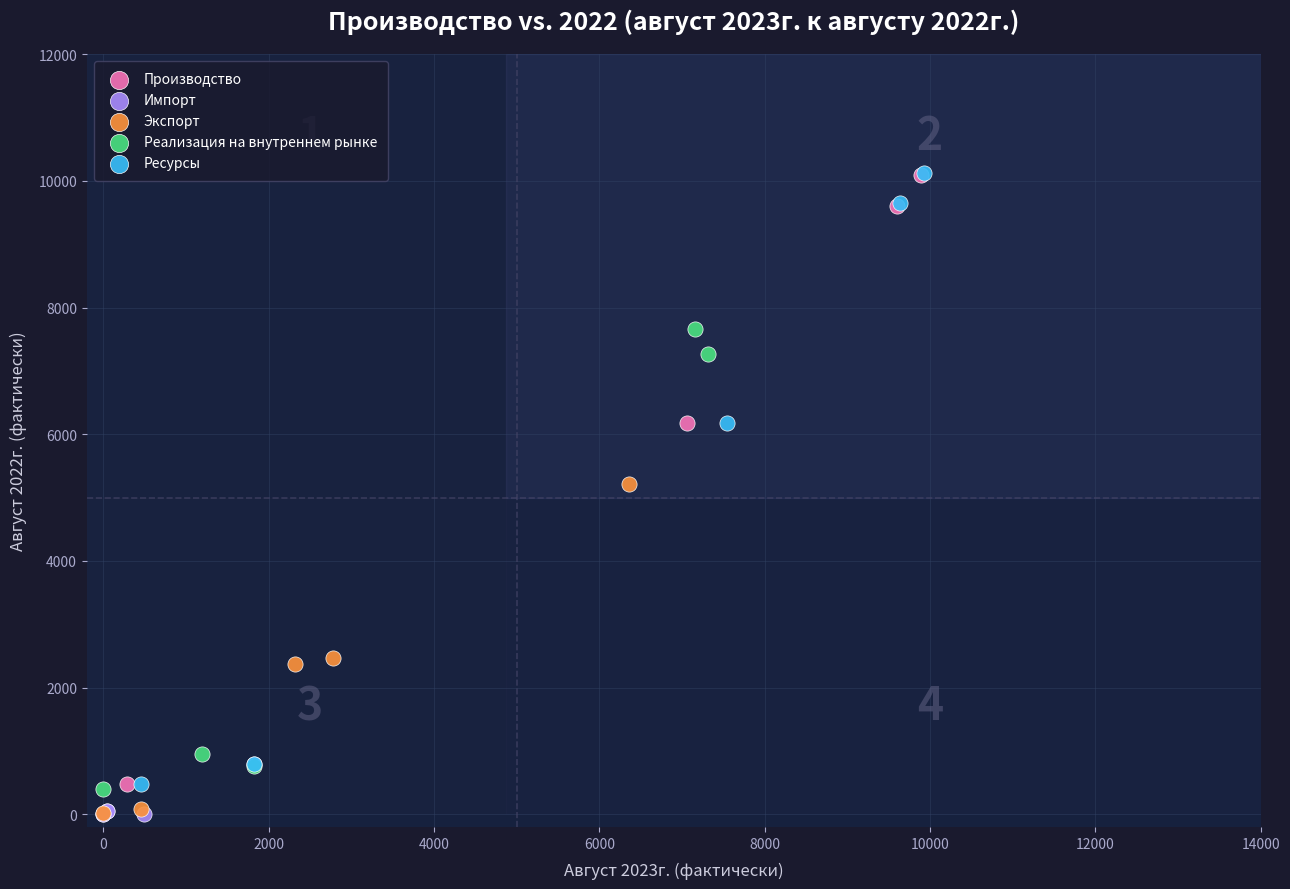

What are all the series names shown in the legend?

Производство, Импорт, Экспорт, Реализация на внутреннем рынке, Ресурсы